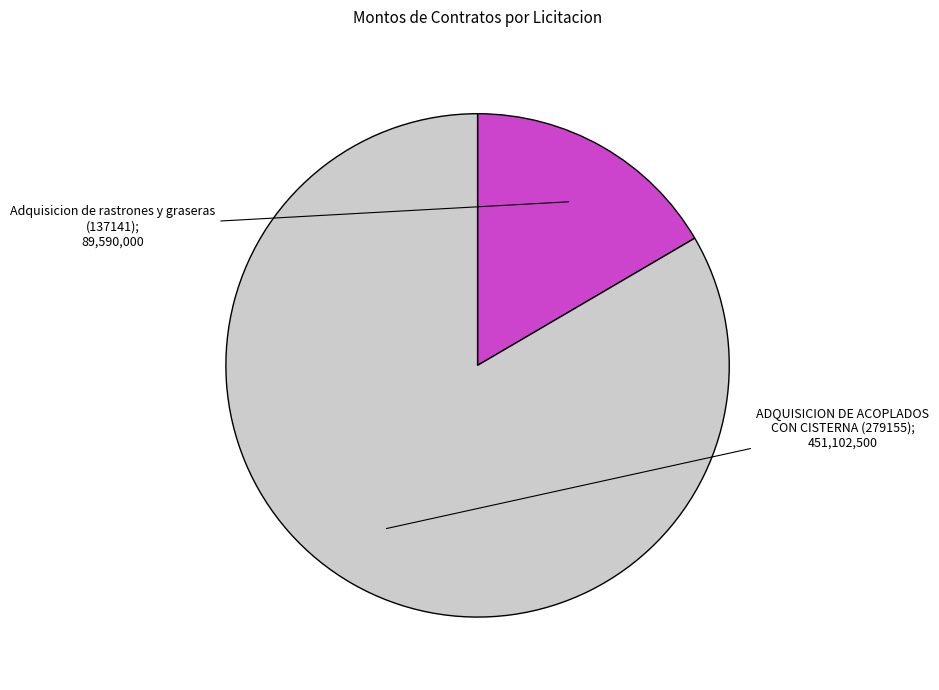

Is there any slice that represents more than half of the pie?

Yes